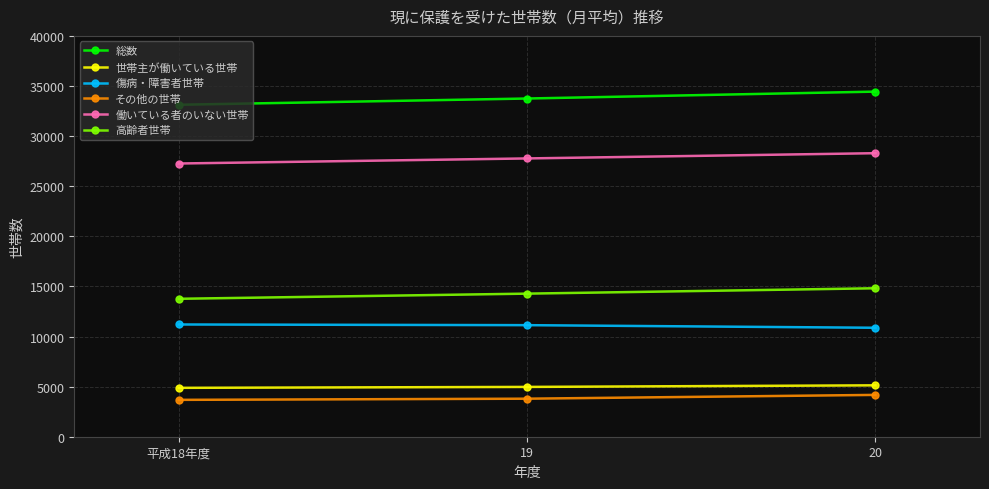

What is the label of the 2nd point from the left?

19